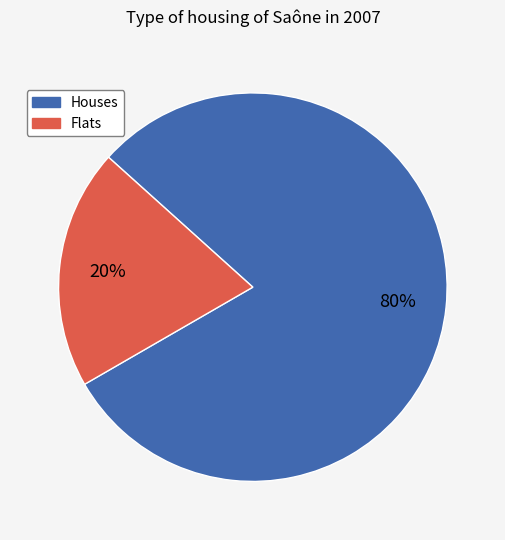

To the nearest percent, what is the difference between the largest and smallest slice percentages?

60%